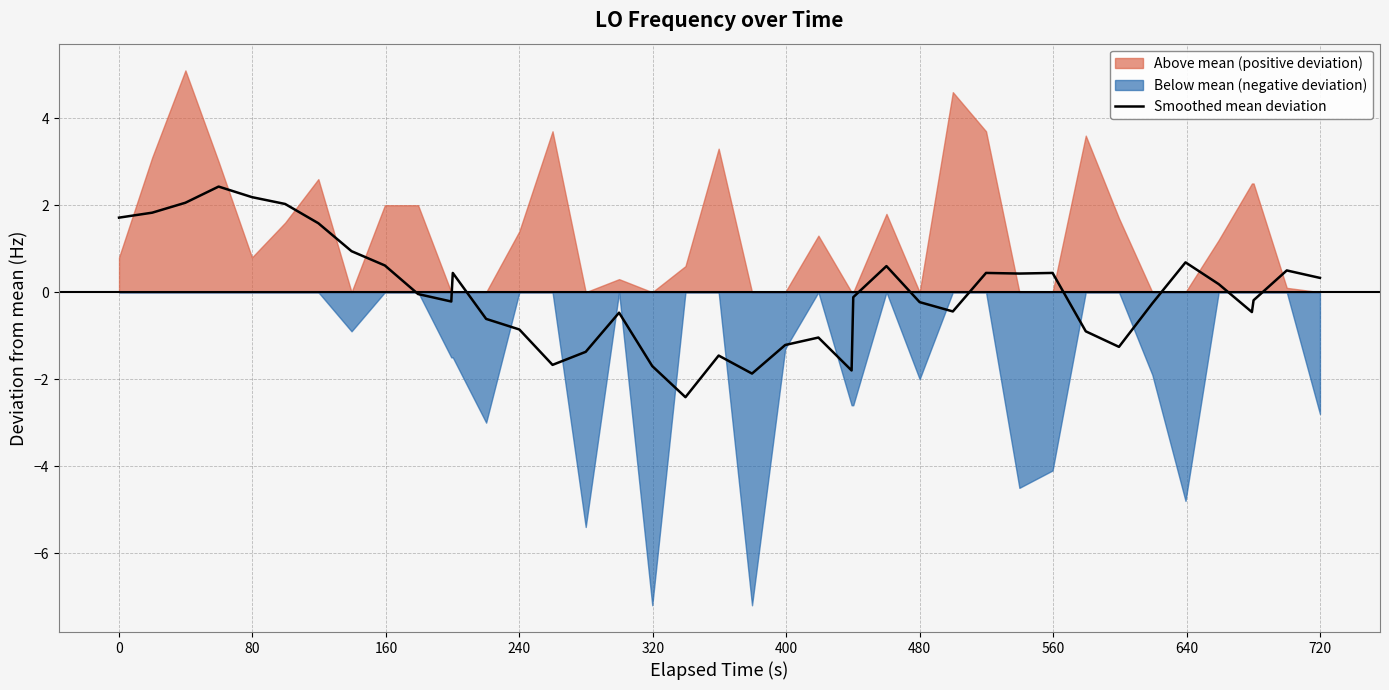

What is the lowest value of the Smoothed mean deviation series?

-2.4